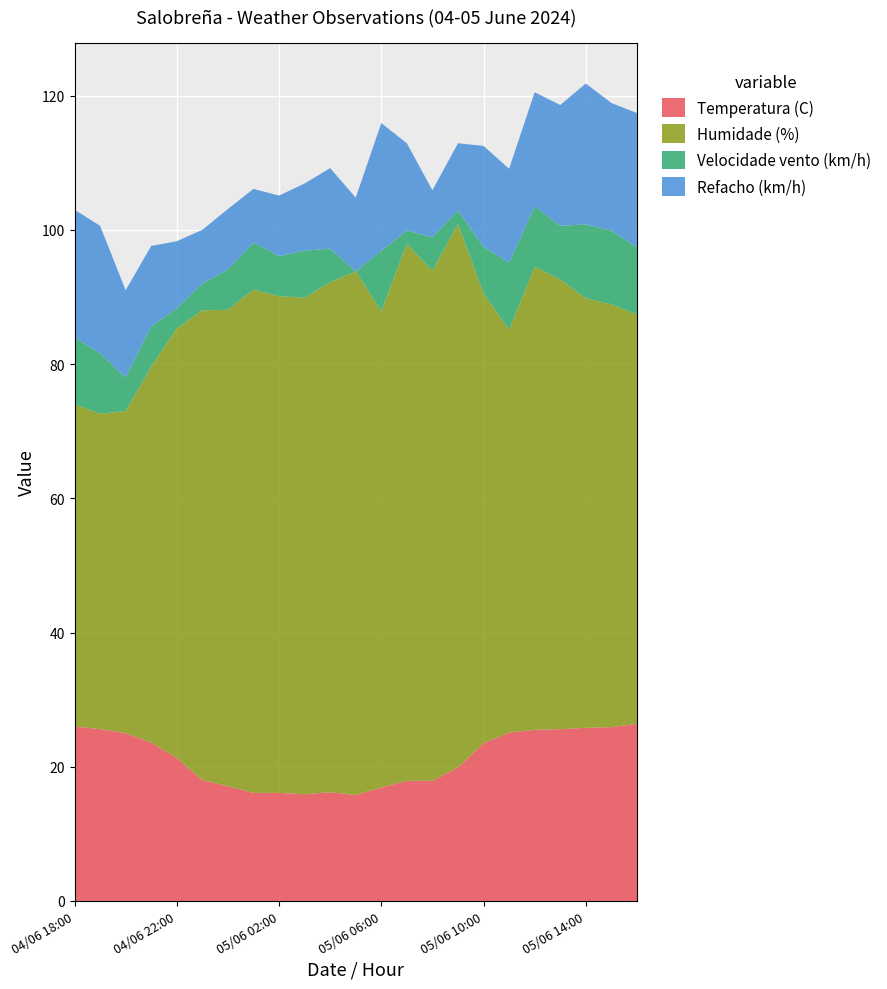

Reading left to right, what are all the values shown in this chart?

Temperatura (C): 26.0	25.6	25.0	23.6	21.3	18.0	17.1	16.1	16.1	15.9	16.2	15.8	16.9	17.9	17.9	19.9	23.5	25.1	25.5	25.6	25.8	25.9	26.4
Humidade (%): 48.0	47.0	48.0	56.0	64.0	70.0	71.0	75.0	74.0	74.0	76.0	78.0	71.0	80.0	76.0	81.0	67.0	60.0	69.0	67.0	64.0	63.0	61.0
Velocidade vento (km/h): 10.0	9.0	5.0	6.0	3.0	4.0	6.0	7.0	6.0	7.0	5.0	0.0	9.0	2.0	5.0	2.0	7.0	10.0	9.0	8.0	11.0	11.0	10.0
Refacho (km/h): 19.0	19.0	13.0	12.0	10.0	8.0	9.0	8.0	9.0	10.0	12.0	11.0	19.0	13.0	7.0	10.0	15.0	14.0	17.0	18.0	21.0	19.0	20.0